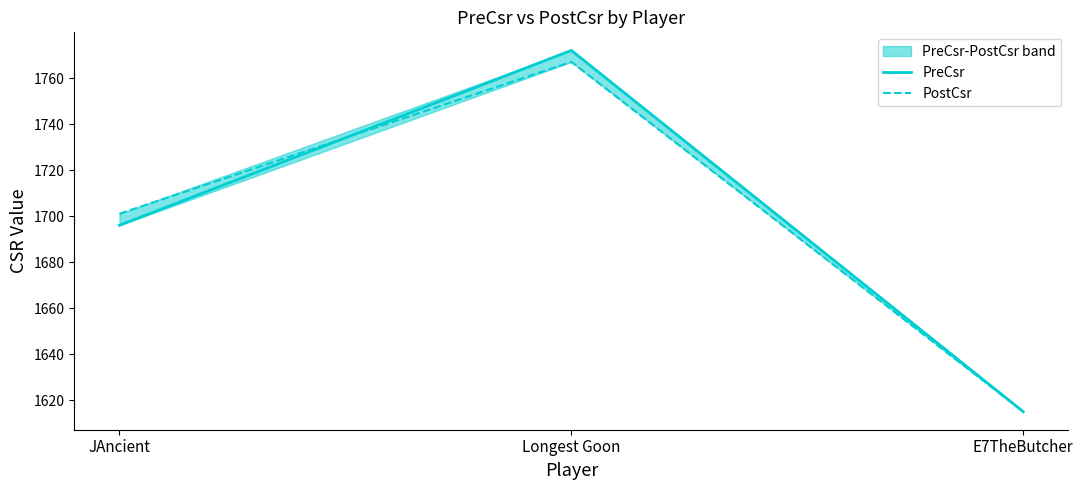

At E7TheButcher, list the series in order from largest to smallest.

PreCsr, PostCsr